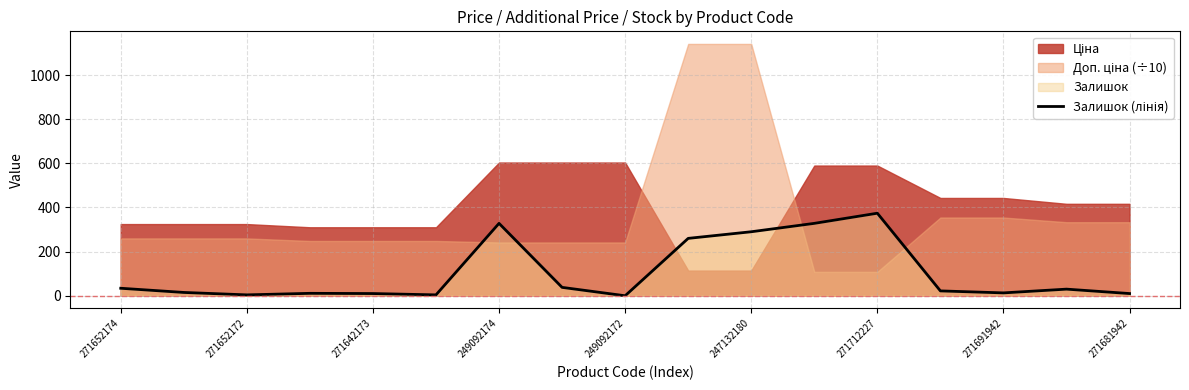

How many interior local valleys (lower than both neighbors) does the data have?

4